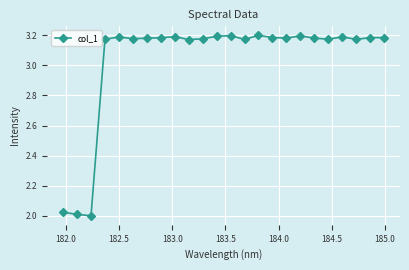

True or false: there are more than 1 points higher than both neighbors.

True